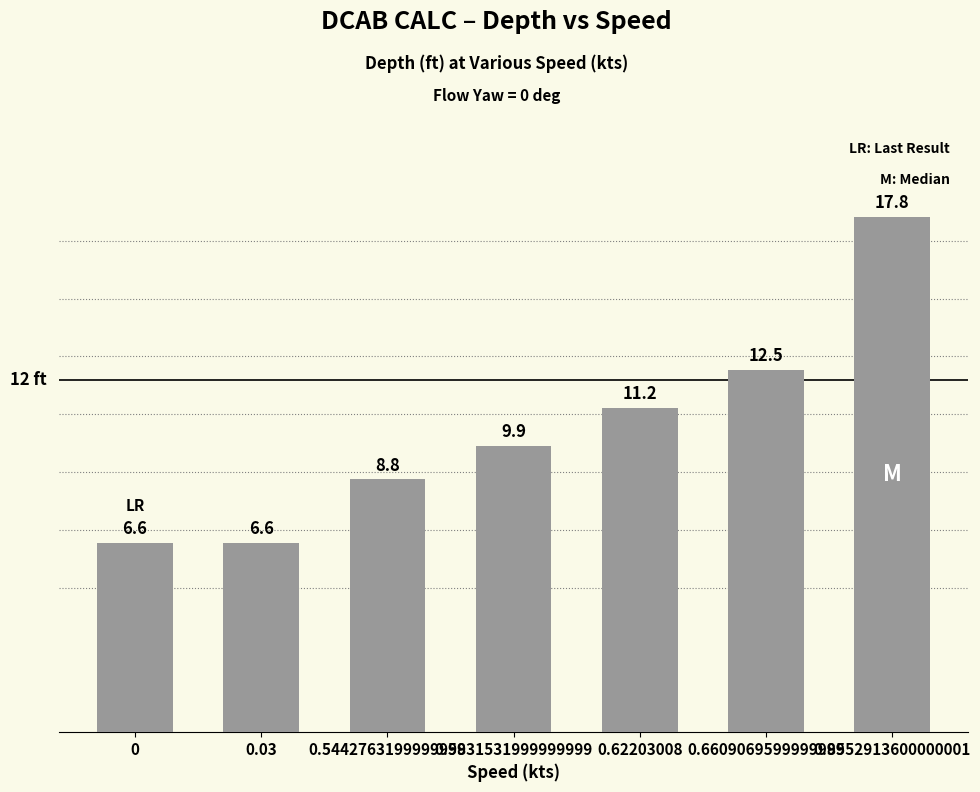

What is the sum of all values?

73.4